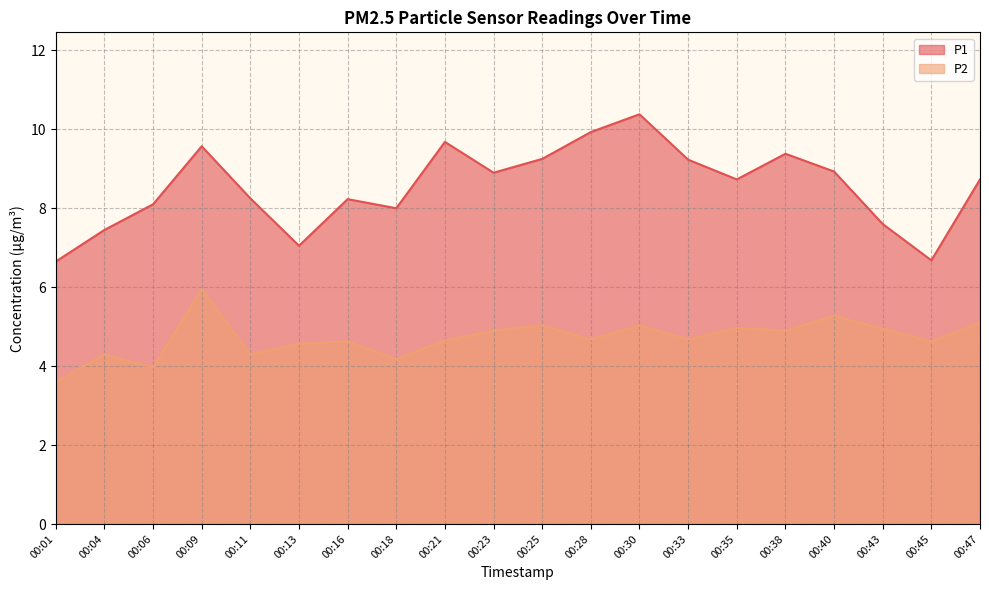

What is the maximum value for P1?

10.4